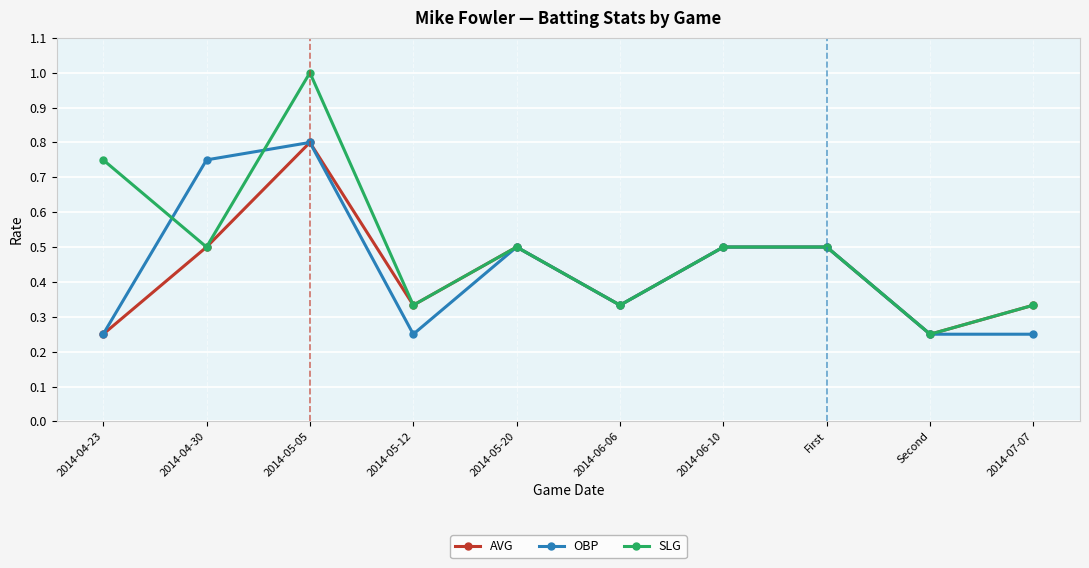

True or false: SLG has a value of 0.7 at First.

False